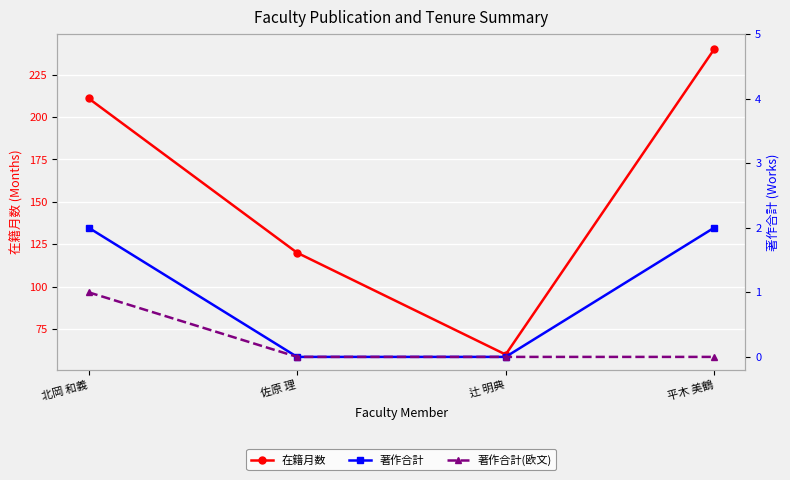

How many positive values does the 著作合計 series have?

2